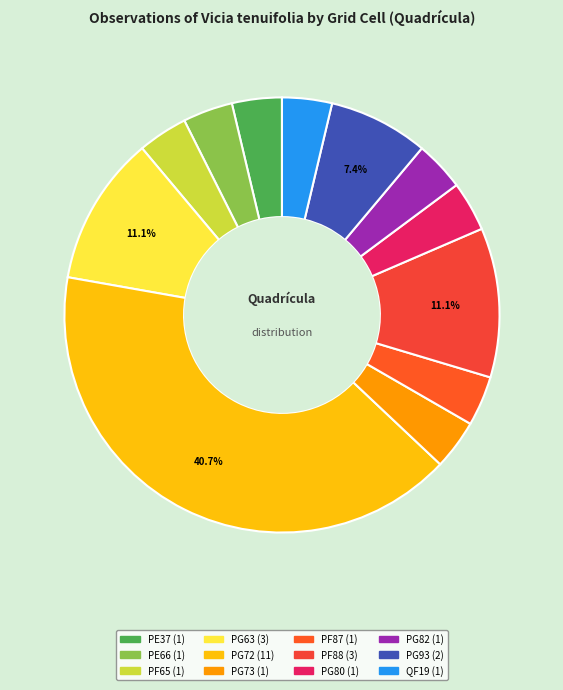

To the nearest percent, what portion does PE37 represent?

4%